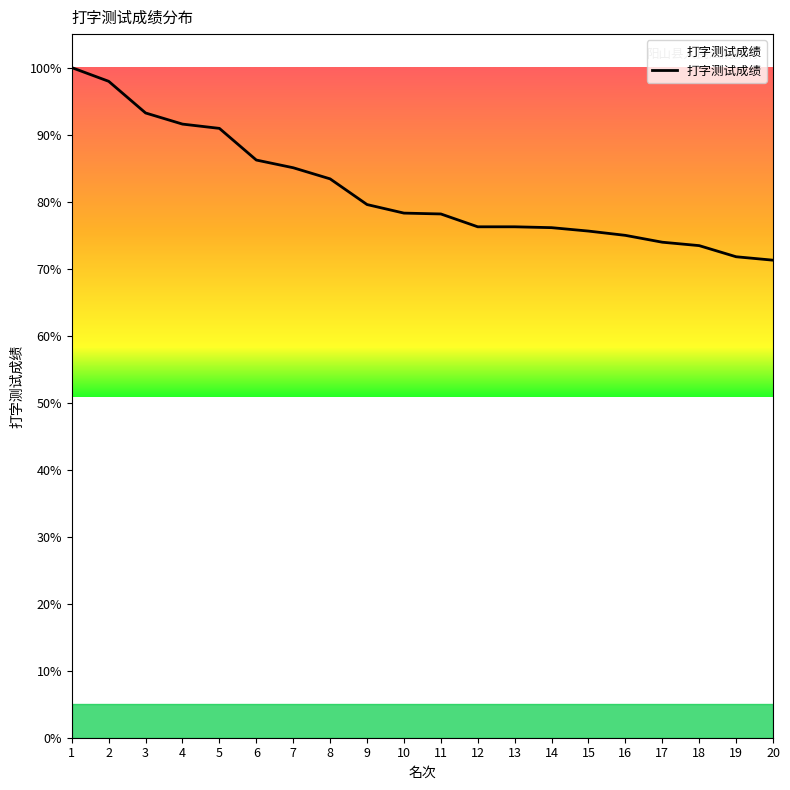

What is the ratio of the value at 10 to the value at 20?

1.1